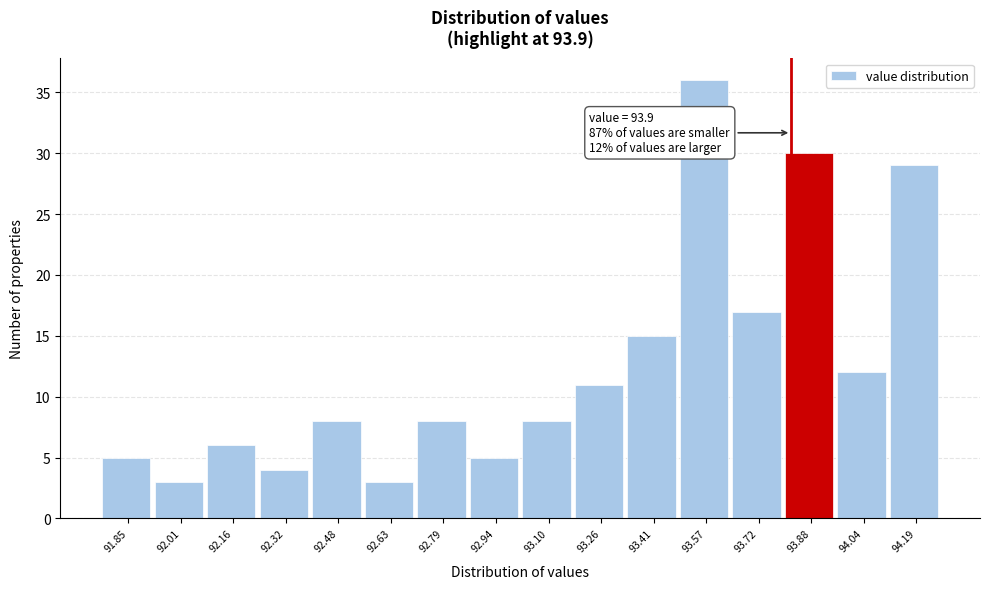

Reading left to right, extract all data points from this chart.

91.85=5	92.01=3	92.16=6	92.32=4	92.48=8	92.63=3	92.79=8	92.94=5	93.10=8	93.26=11	93.41=15	93.57=36	93.72=17	93.88=30	94.04=12	94.19=29